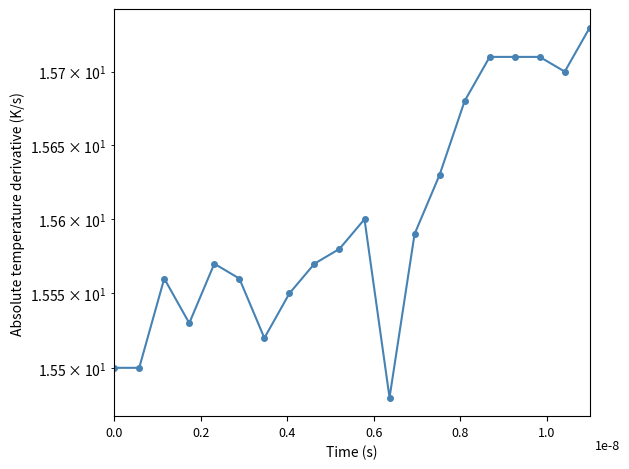

True or false: there are more than 2 points higher than both neighbors.

True